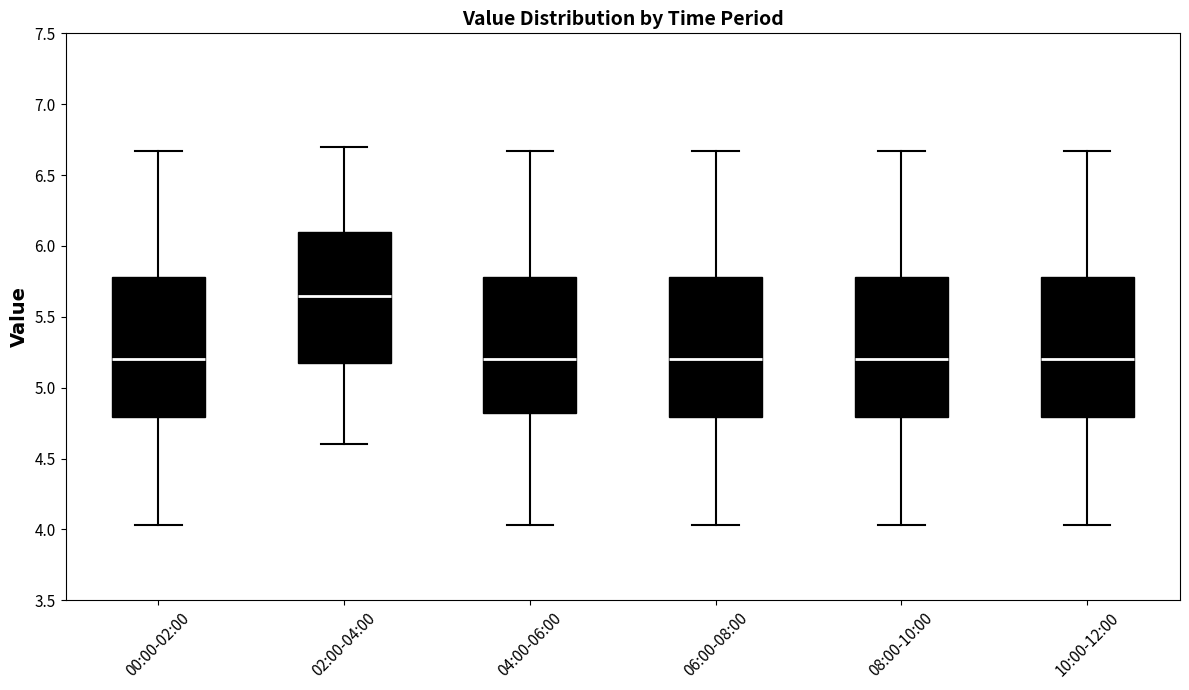

Reading left to right, transcribe this box plot: for each box, give where its median line is, the range the box spans, and where its two whiskers end, as read against the y-axis. The values are not printed on the chart, so give them approximately, as read against the axis.

00:00-02:00: median 5.20, box 4.80 to 5.80, whiskers 4.05 to 6.65
02:00-04:00: median 5.65, box 5.20 to 6.10, whiskers 4.60 to 6.70
04:00-06:00: median 5.20, box 4.80 to 5.80, whiskers 4.05 to 6.65
06:00-08:00: median 5.20, box 4.80 to 5.80, whiskers 4.05 to 6.65
08:00-10:00: median 5.20, box 4.80 to 5.80, whiskers 4.05 to 6.65
10:00-12:00: median 5.20, box 4.80 to 5.80, whiskers 4.05 to 6.65